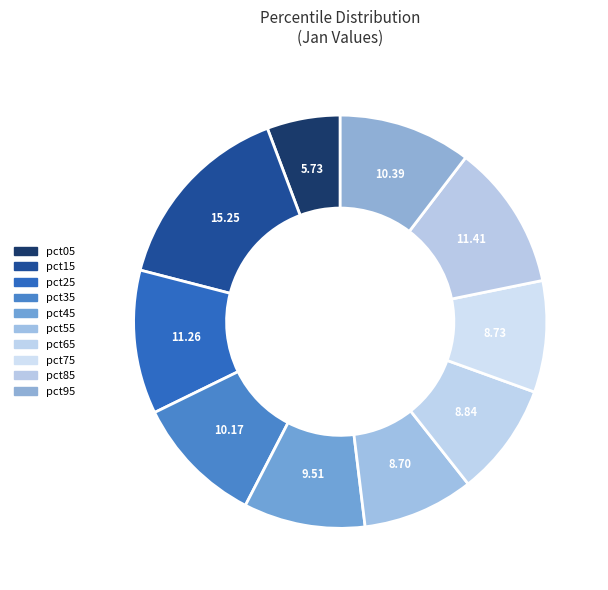

True or false: pct85 accounts for 11% of the total.

True